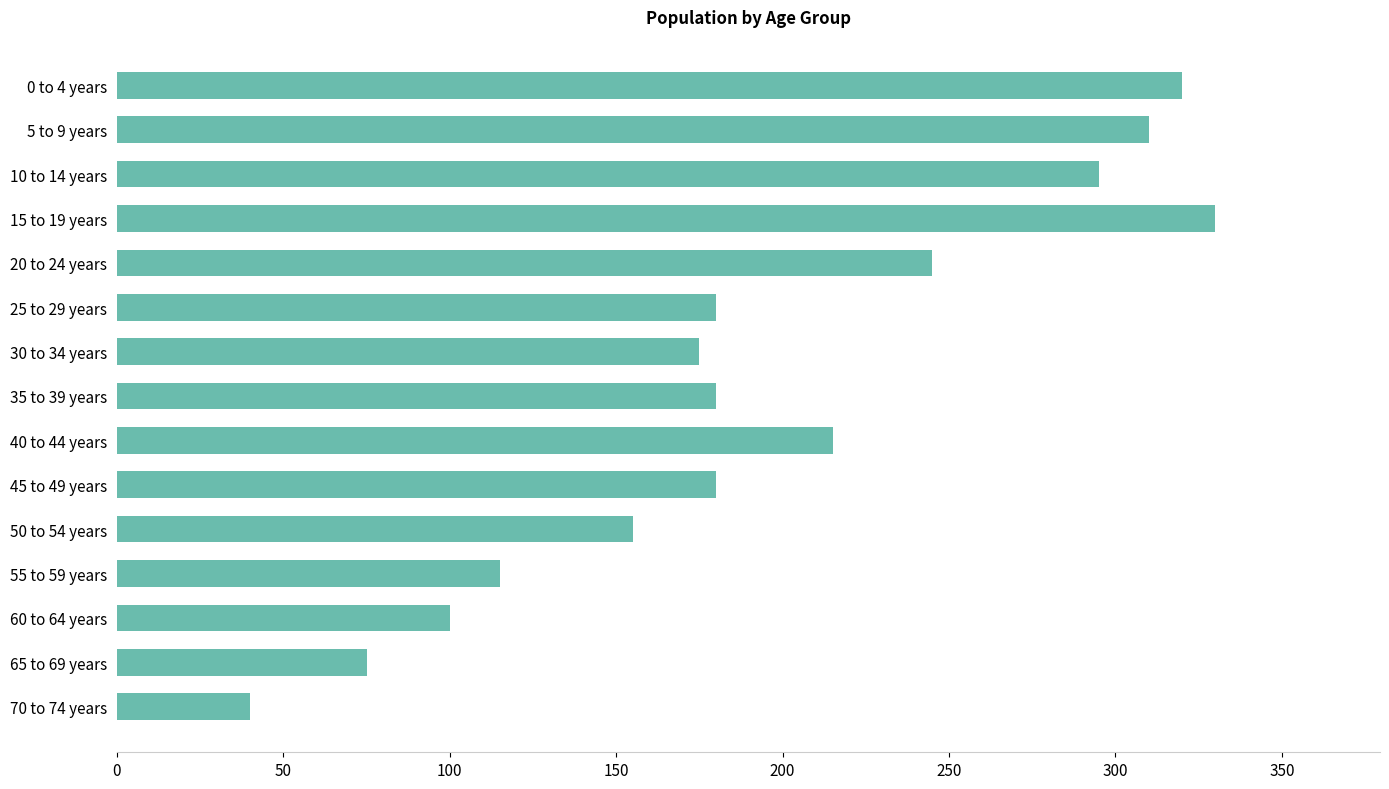

Is it true that the value at 70 to 74 years is 40?

True